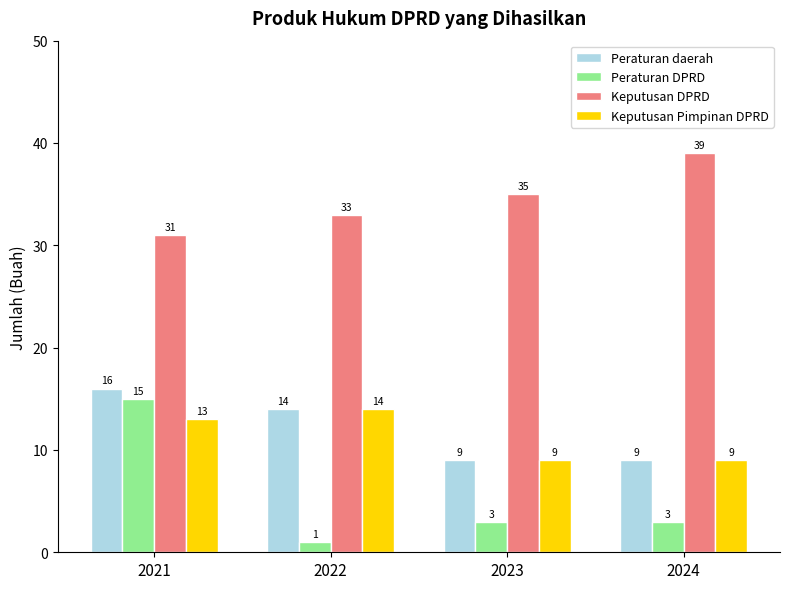

The value of Peraturan daerah at 2022 is 19. True or false?

False